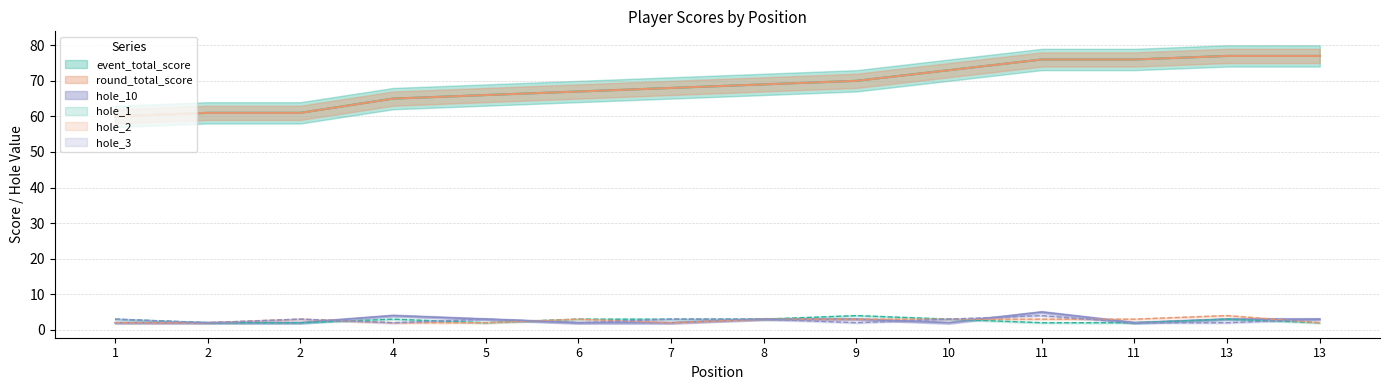

How many lines are shown in the chart?

6